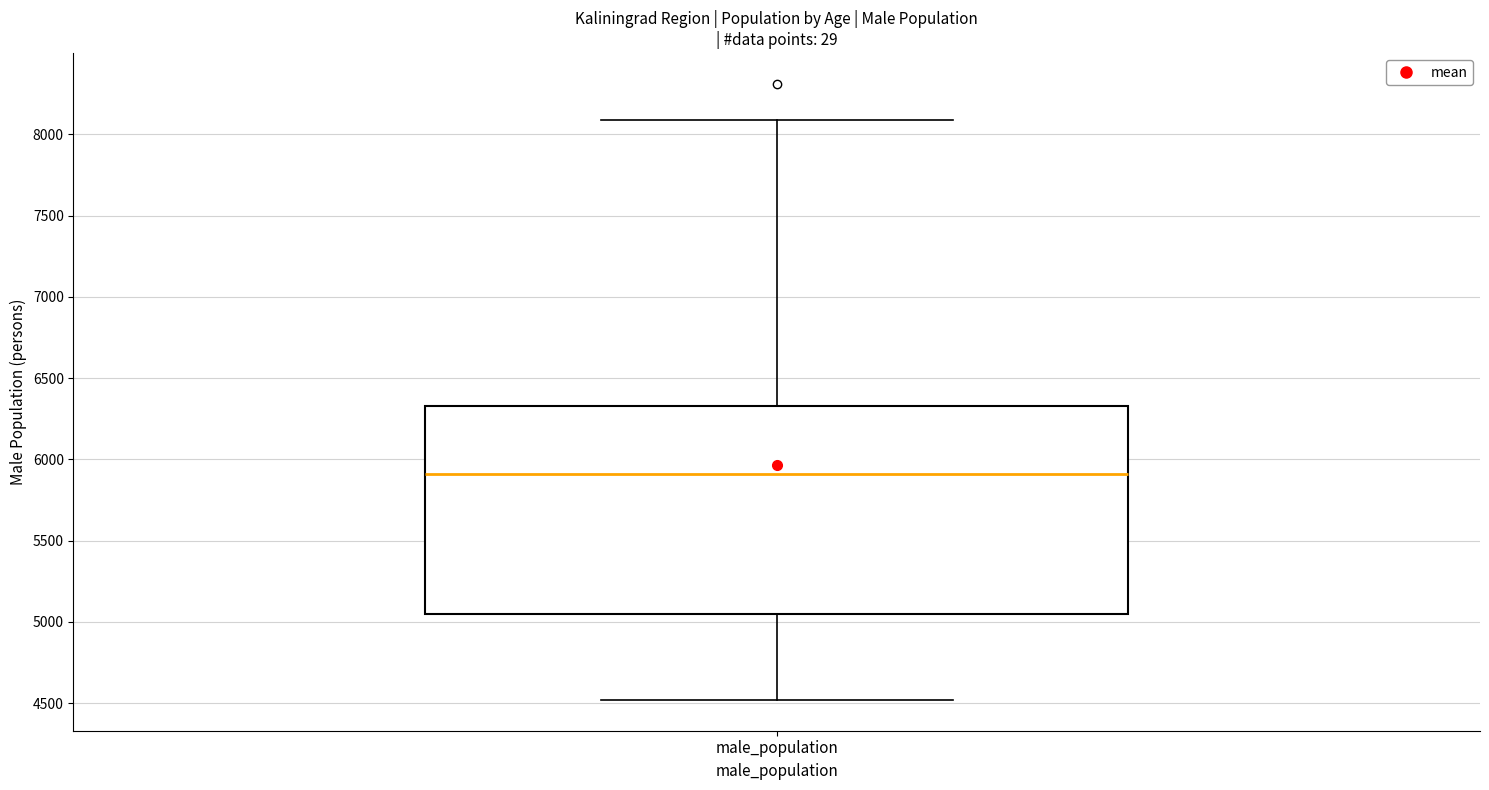

Where is the lower edge of the box for male_population on the y-axis? The values are not printed on the chart, so give them approximately, as read against the axis.

5050